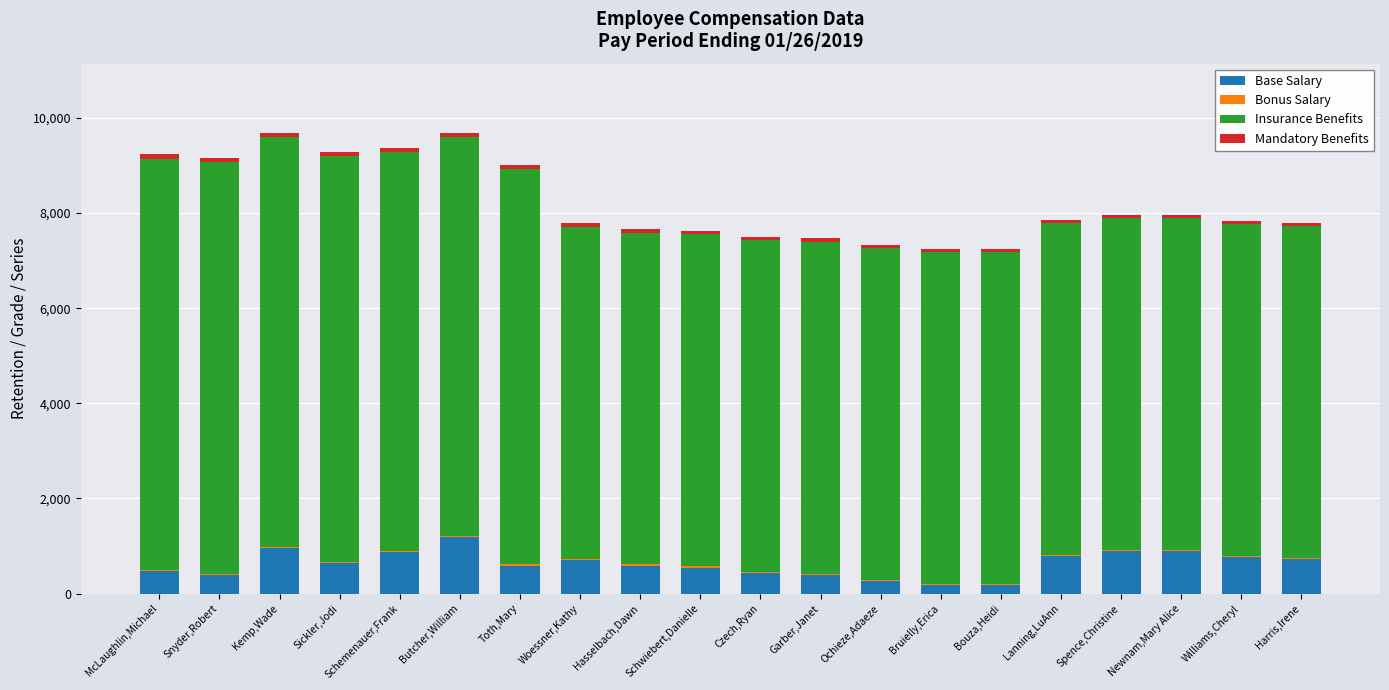

What is the highest value of the Base Salary series?

1193.0